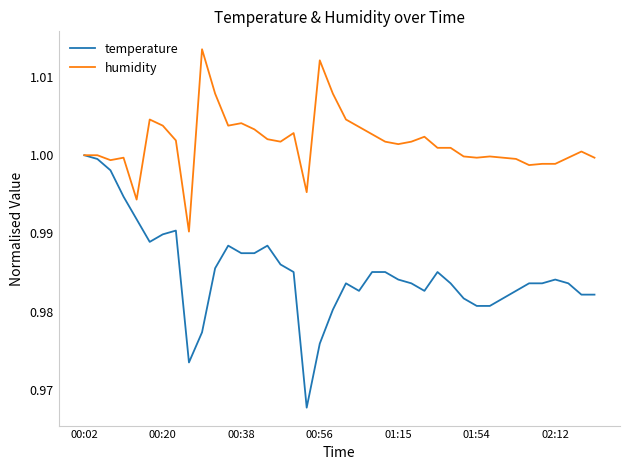

Which series has the widest spread of values?

temperature